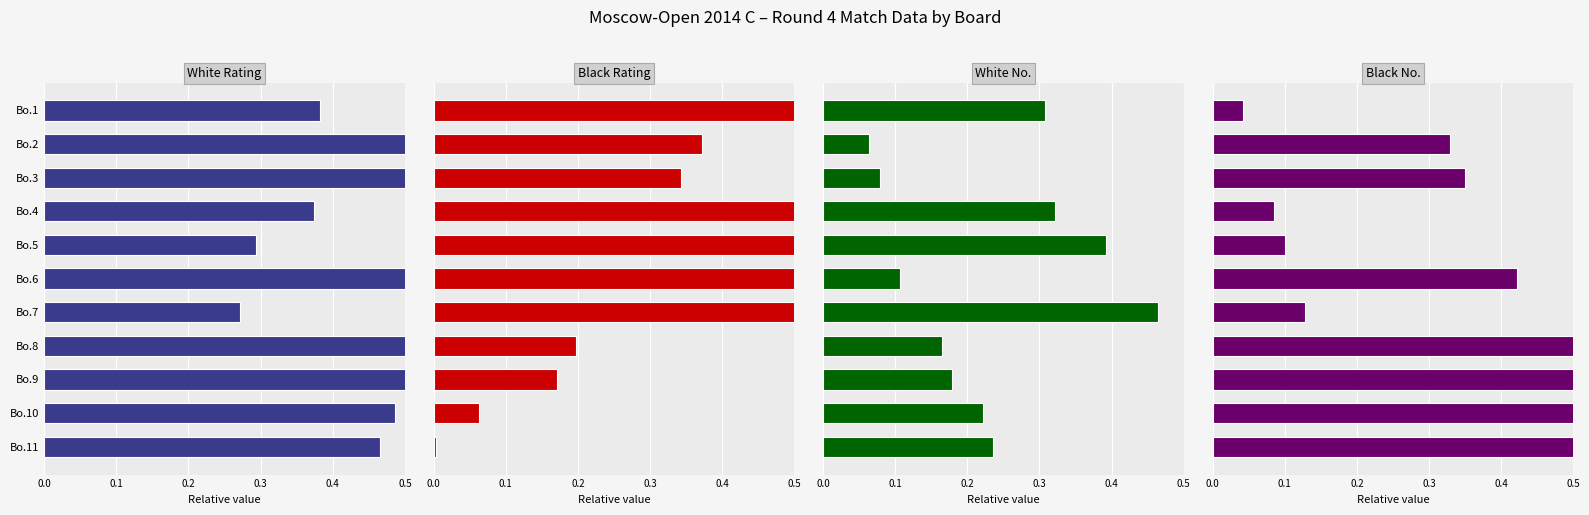

What is the sum of all Black Rating values?

4.4